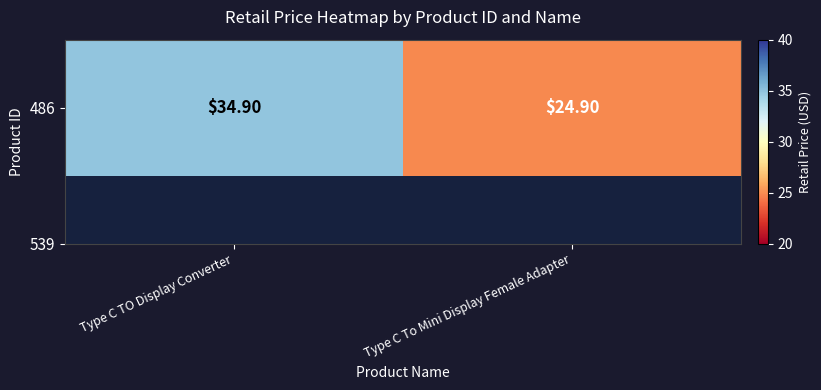

Which label corresponds to the largest value in the chart?

Type C TO Display Converter